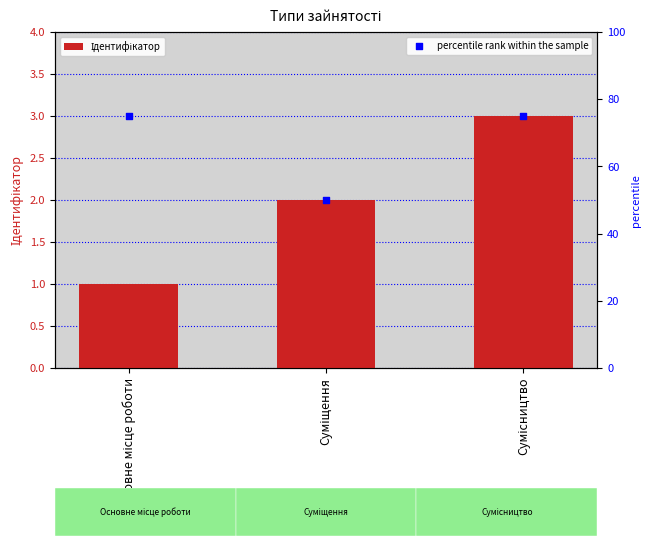

Which series has the largest Y range (max minus min)?

percentile rank within the sample